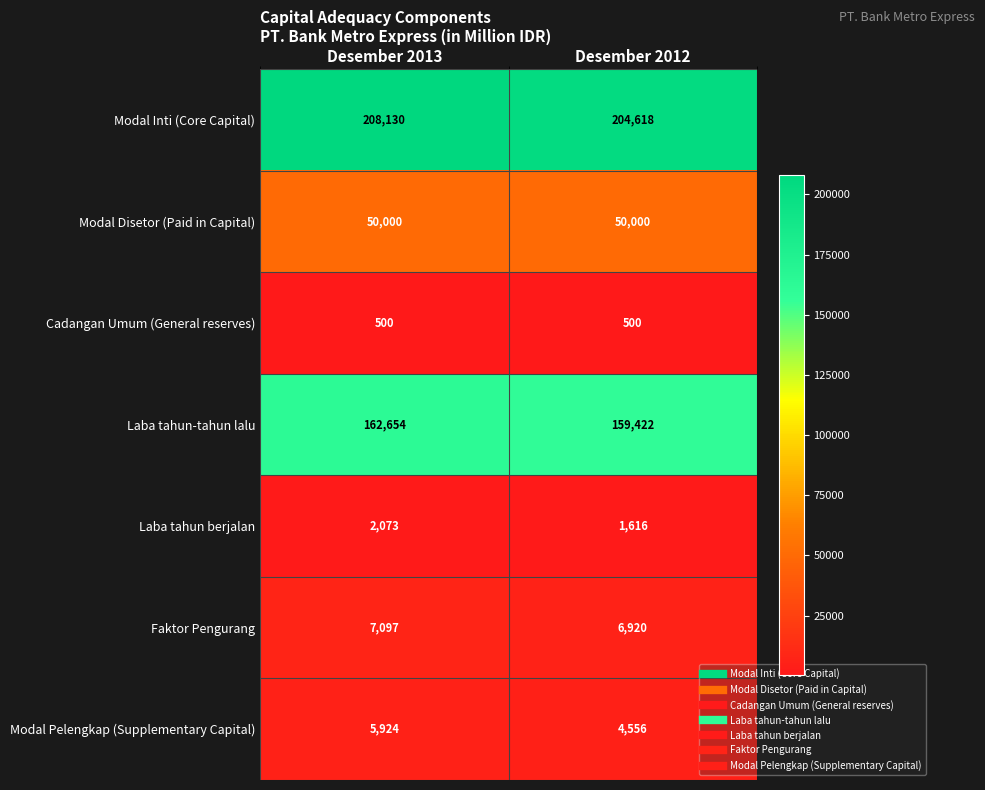

The value of Modal Inti (Core Capital) at Desember 2012 is 324376. True or false?

False